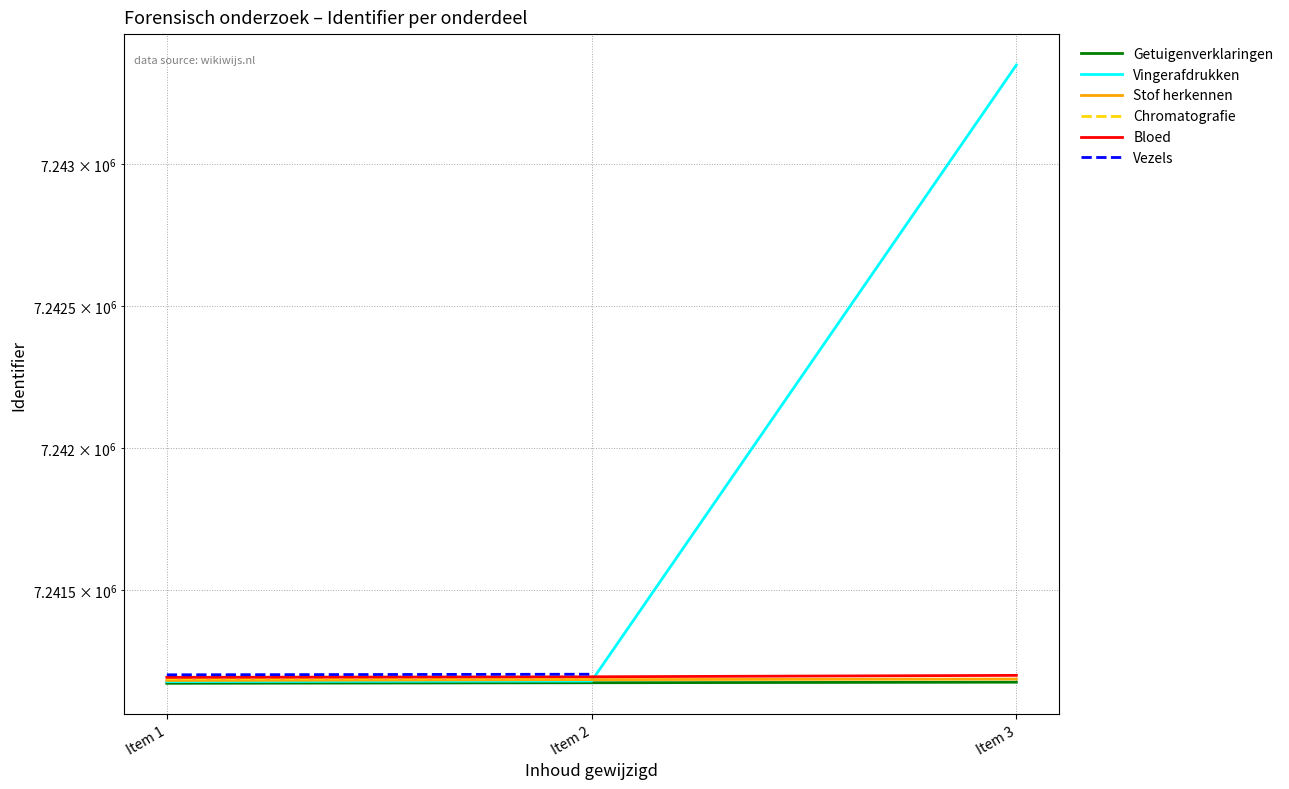

Which series has the largest total across all categories?

Vingerafdrukken